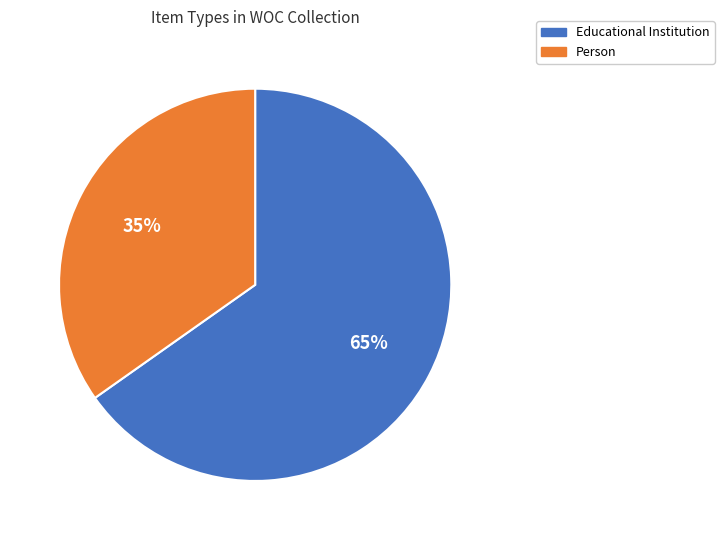

To the nearest percent, what is the difference between the Educational Institution and Person slice percentages?

30%